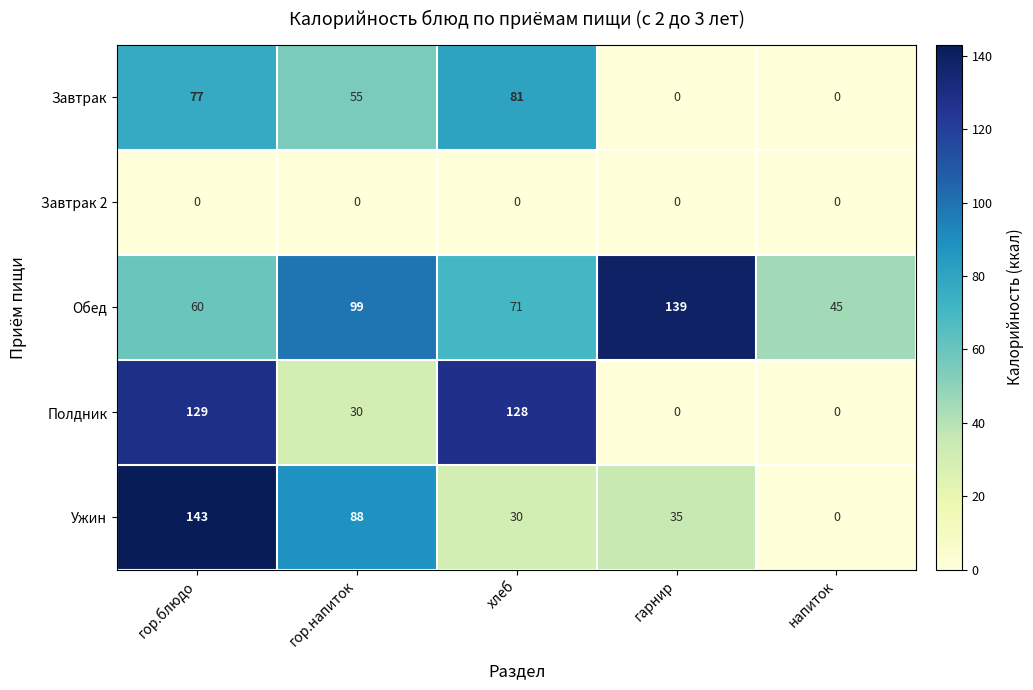

Reading right to left, list all the values displayed in this chart.

Завтрак: напиток=0	гарнир=0	хлеб=81	гор.напиток=55	гор.блюдо=77
Завтрак 2: напиток=0	гарнир=0	хлеб=0	гор.напиток=0	гор.блюдо=0
Обед: напиток=45	гарнир=139	хлеб=71	гор.напиток=99	гор.блюдо=60
Полдник: напиток=0	гарнир=0	хлеб=128	гор.напиток=30	гор.блюдо=129
Ужин: напиток=0	гарнир=35	хлеб=30	гор.напиток=88	гор.блюдо=143